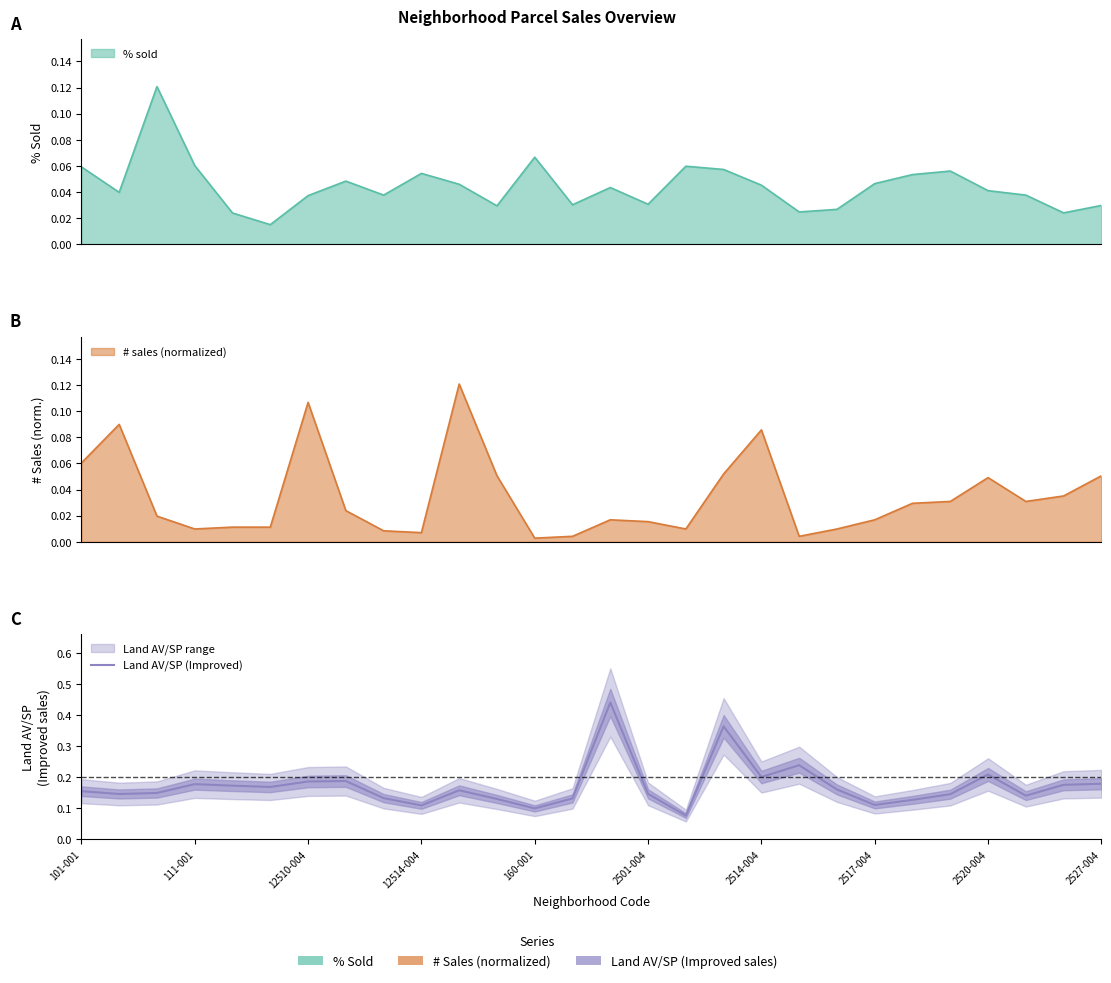

List the labels in order of value, smallest first.

16, 12, 2527-004, 21, 22, 11, 13, 2520-004, 25, 23, 111-001, 15, 12510-004, 101-001, 10, 20, 2501-004, 160-001, 26, 12514-004, 27, 2514-004, 2517-004, 18, 24, 19, 17, 14